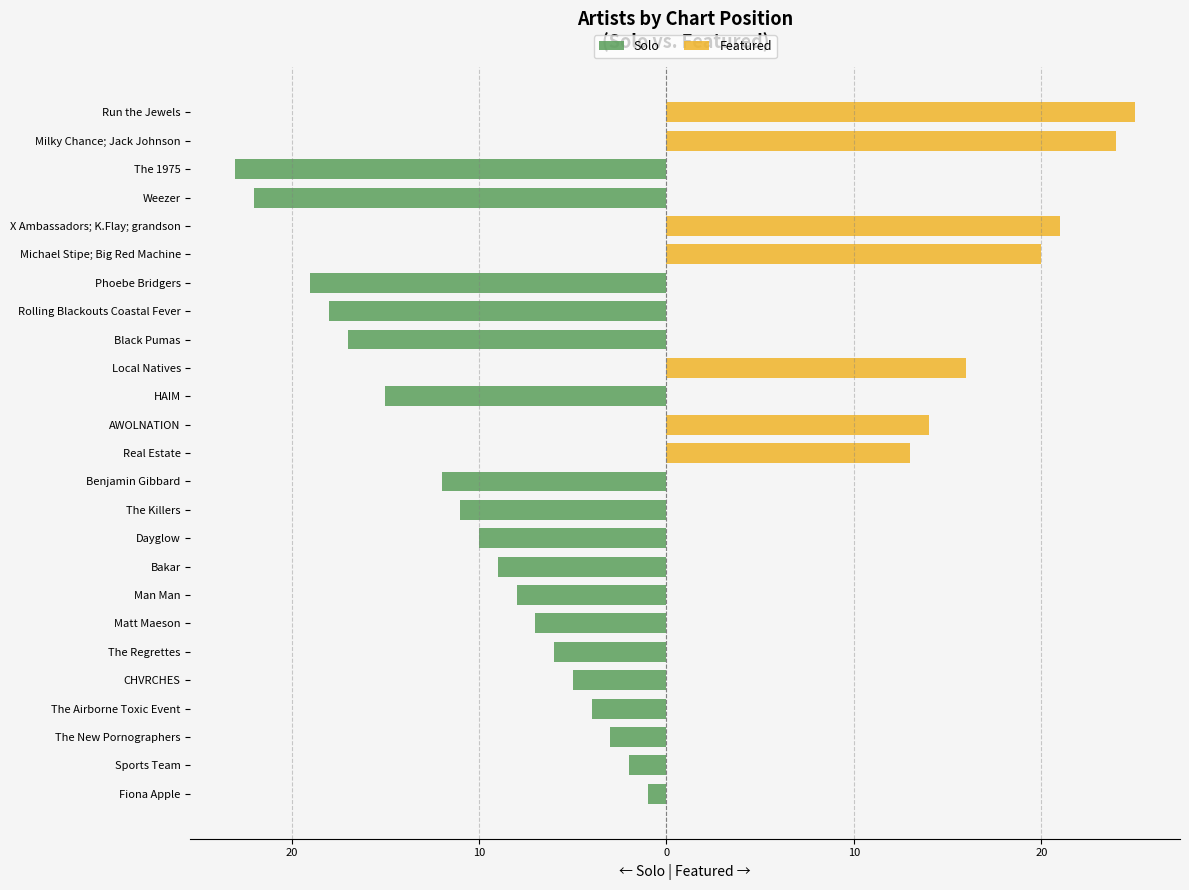

Are the bars grouped side by side (vs. stacked)?

Yes